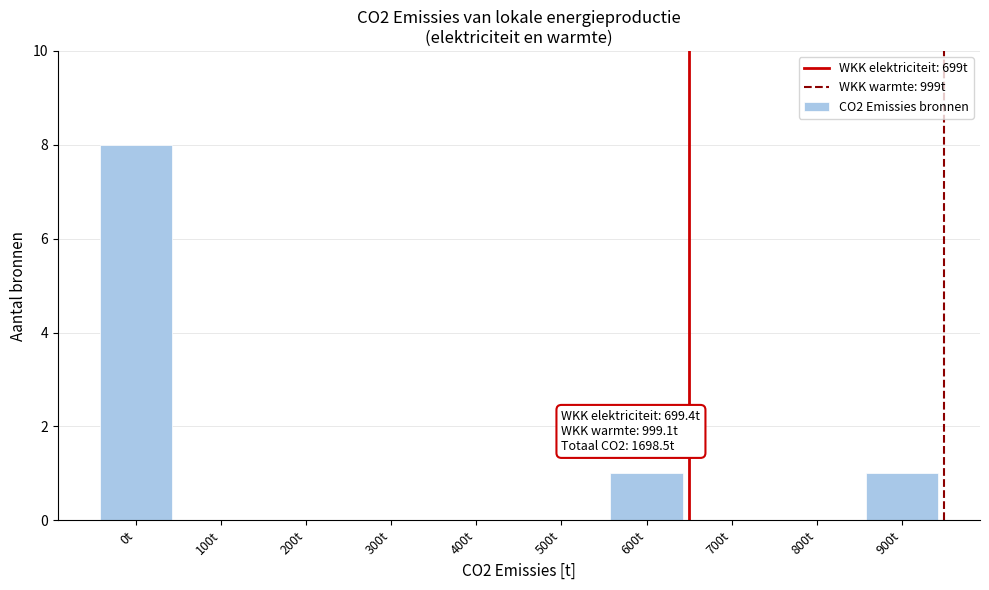

Reading left to right, transcribe all the data shown in this chart.

0t=8	100t=0	200t=0	300t=0	400t=0	500t=0	600t=1	700t=0	800t=0	900t=1